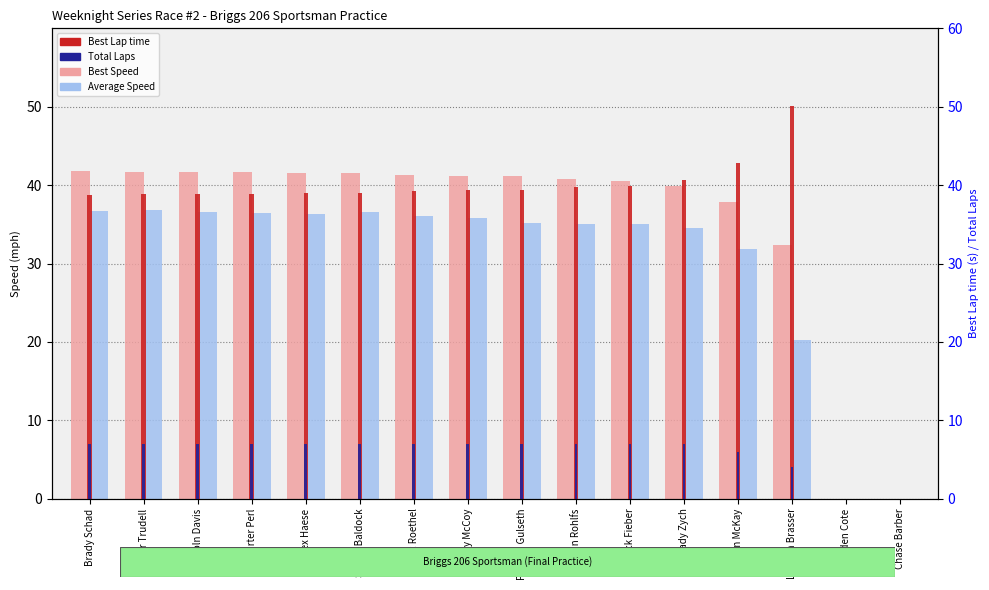

At how many categories does at least one series exceed 18?

14